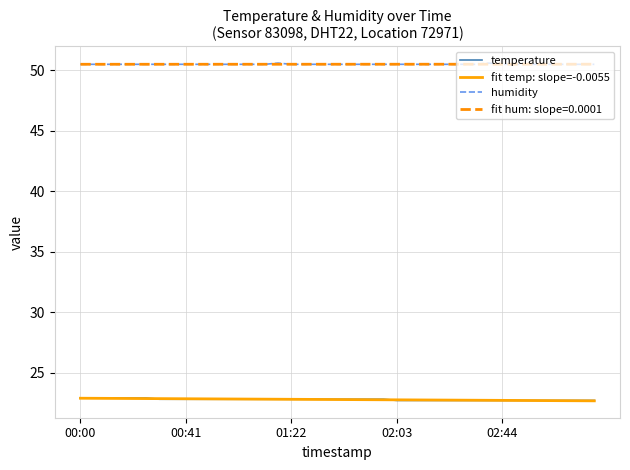

What is the minimum value shown in the chart?

22.7